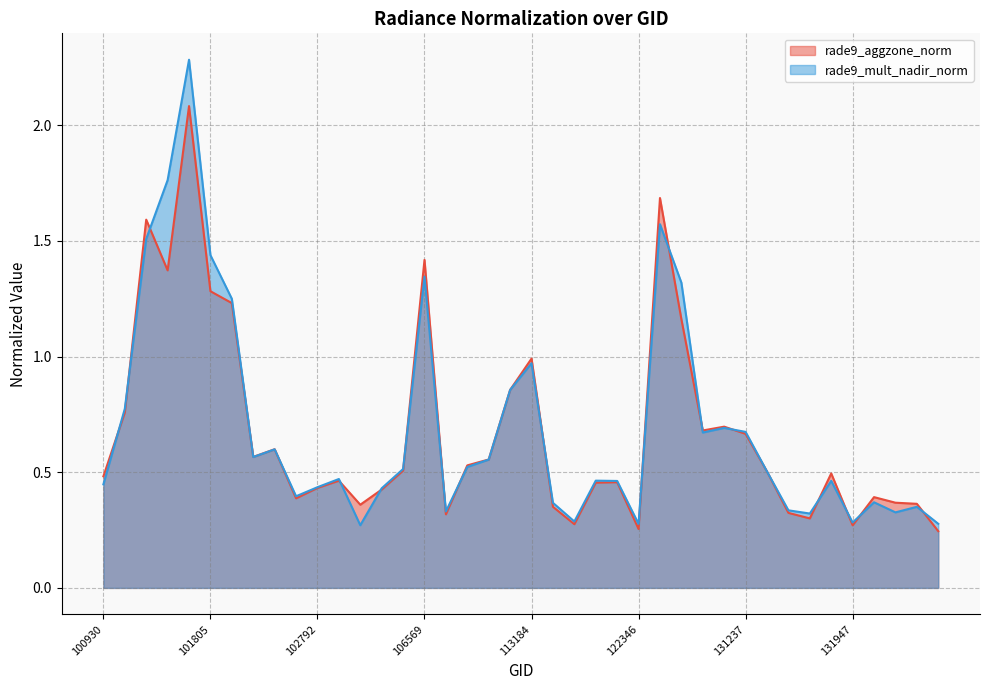

Which category has the lowest value in the rade9_aggzone_norm series?

132848